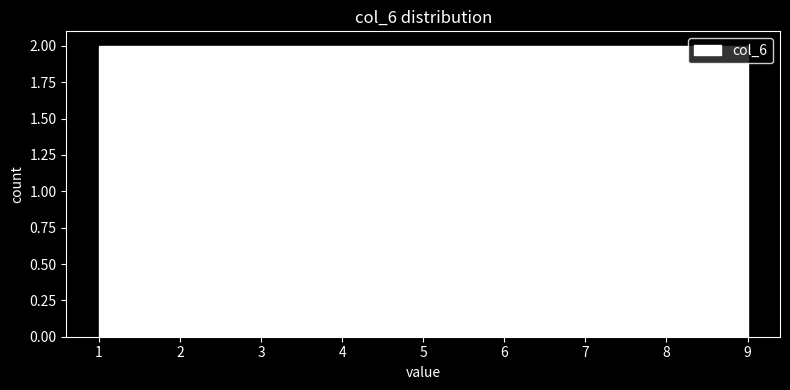

Reading left to right, list every bar in this chart as the range it spans on the x-axis followed by its height. Neither the bar edges nor the heights are printed on the chart, so give them approximately, as read against the axes.

1.0 to 1.9: 2
1.9 to 2.8: 2
2.8 to 3.7: 2
3.7 to 4.6: 2
4.6 to 5.4: 2
5.4 to 6.3: 2
6.3 to 7.2: 2
7.2 to 8.1: 2
8.1 to 9.0: 2